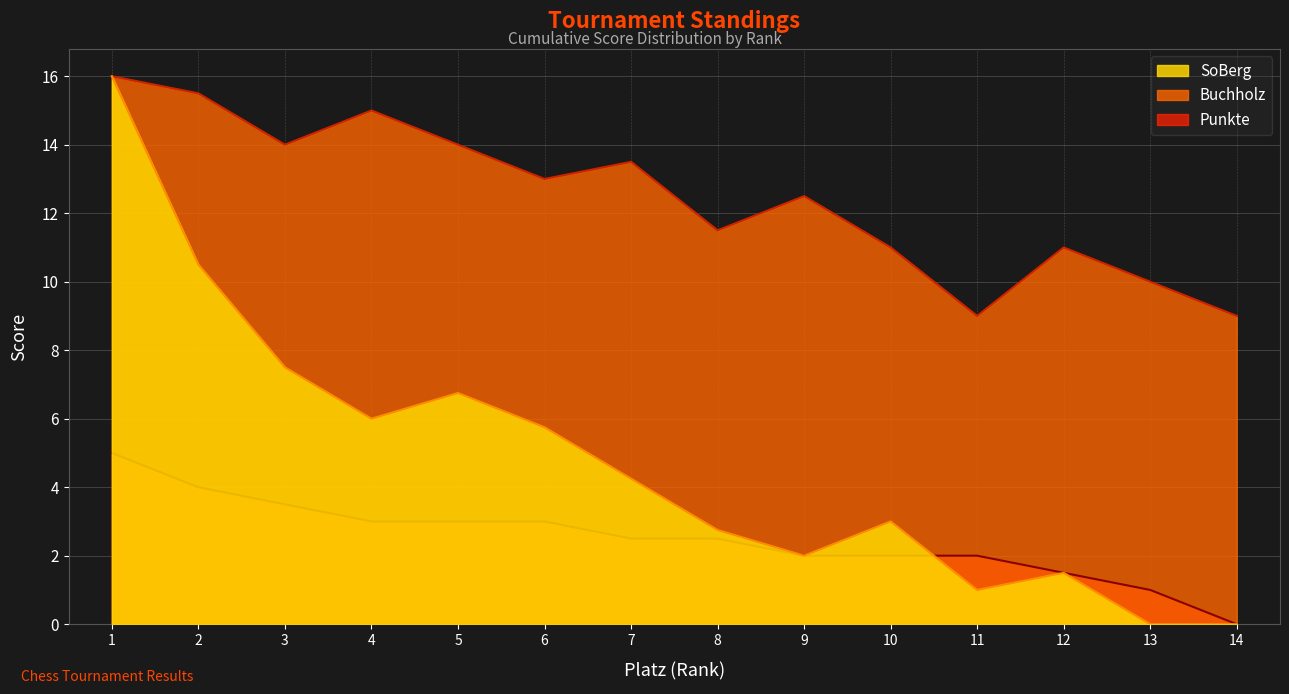

How many lines are shown in the chart?

3